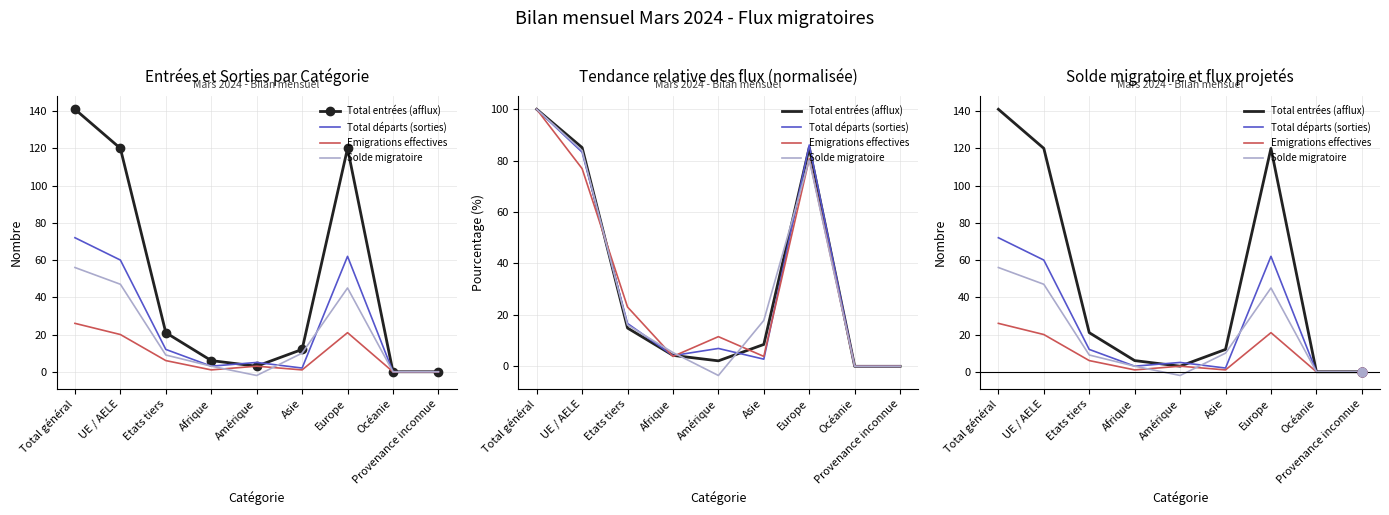

What is the total value across all series at Amérique?

9